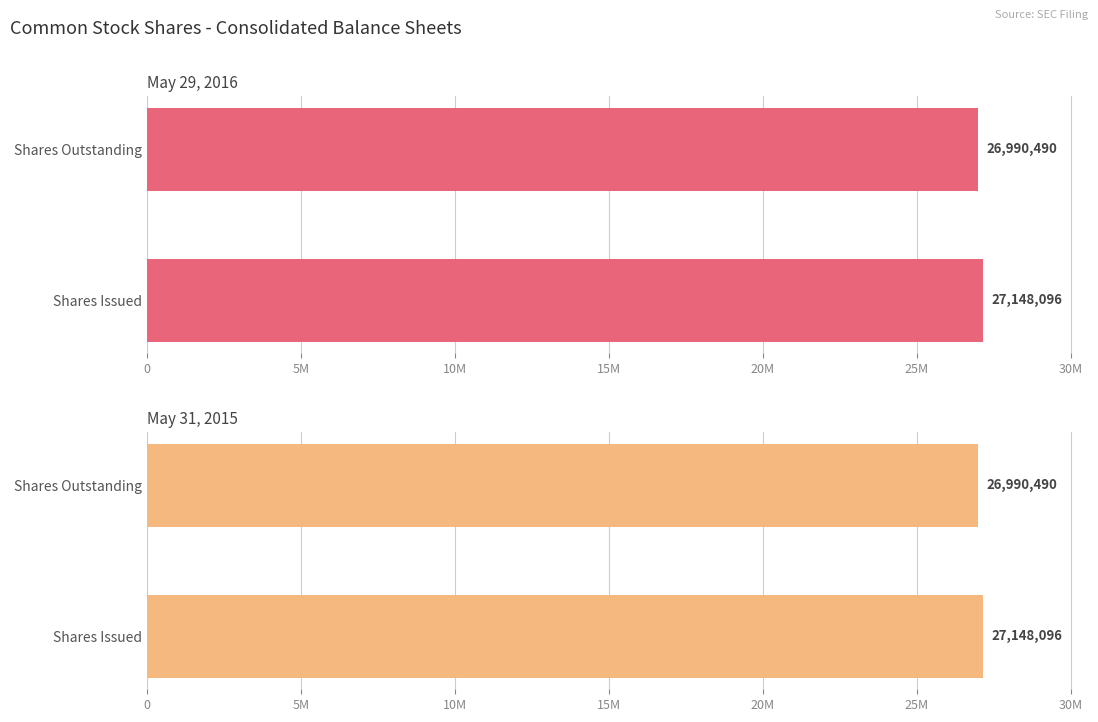

How many bars are there in total?

4